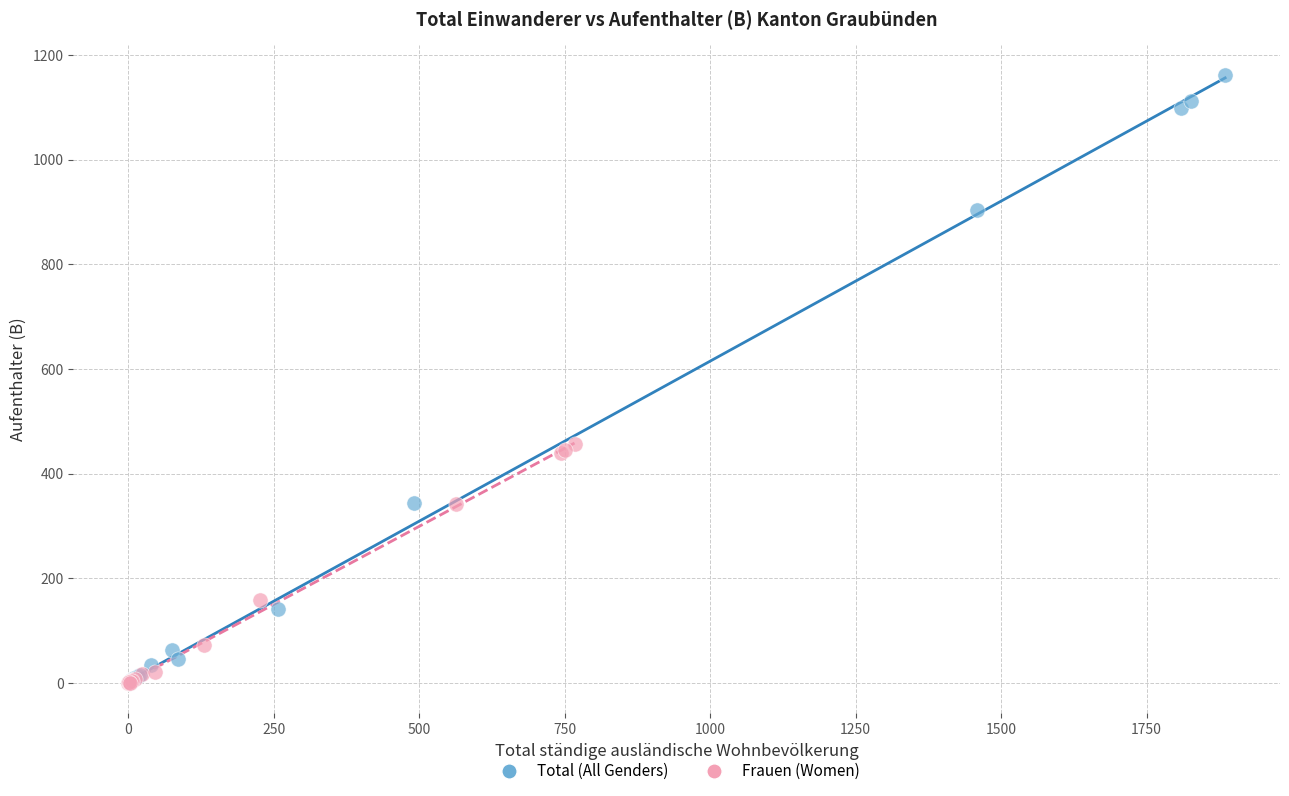

Which series has the widest spread of Y values?

Total (All Genders)